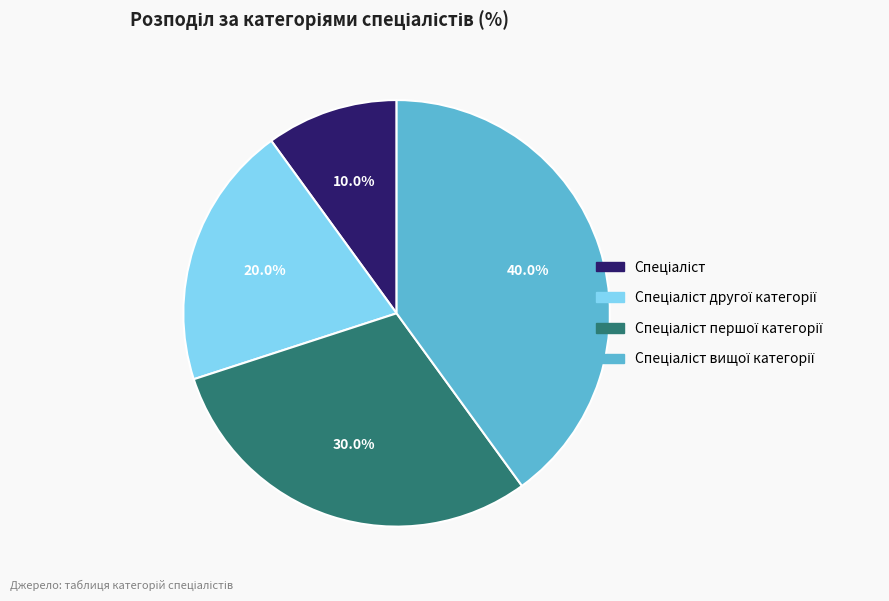

Does any single category account for the majority?

No